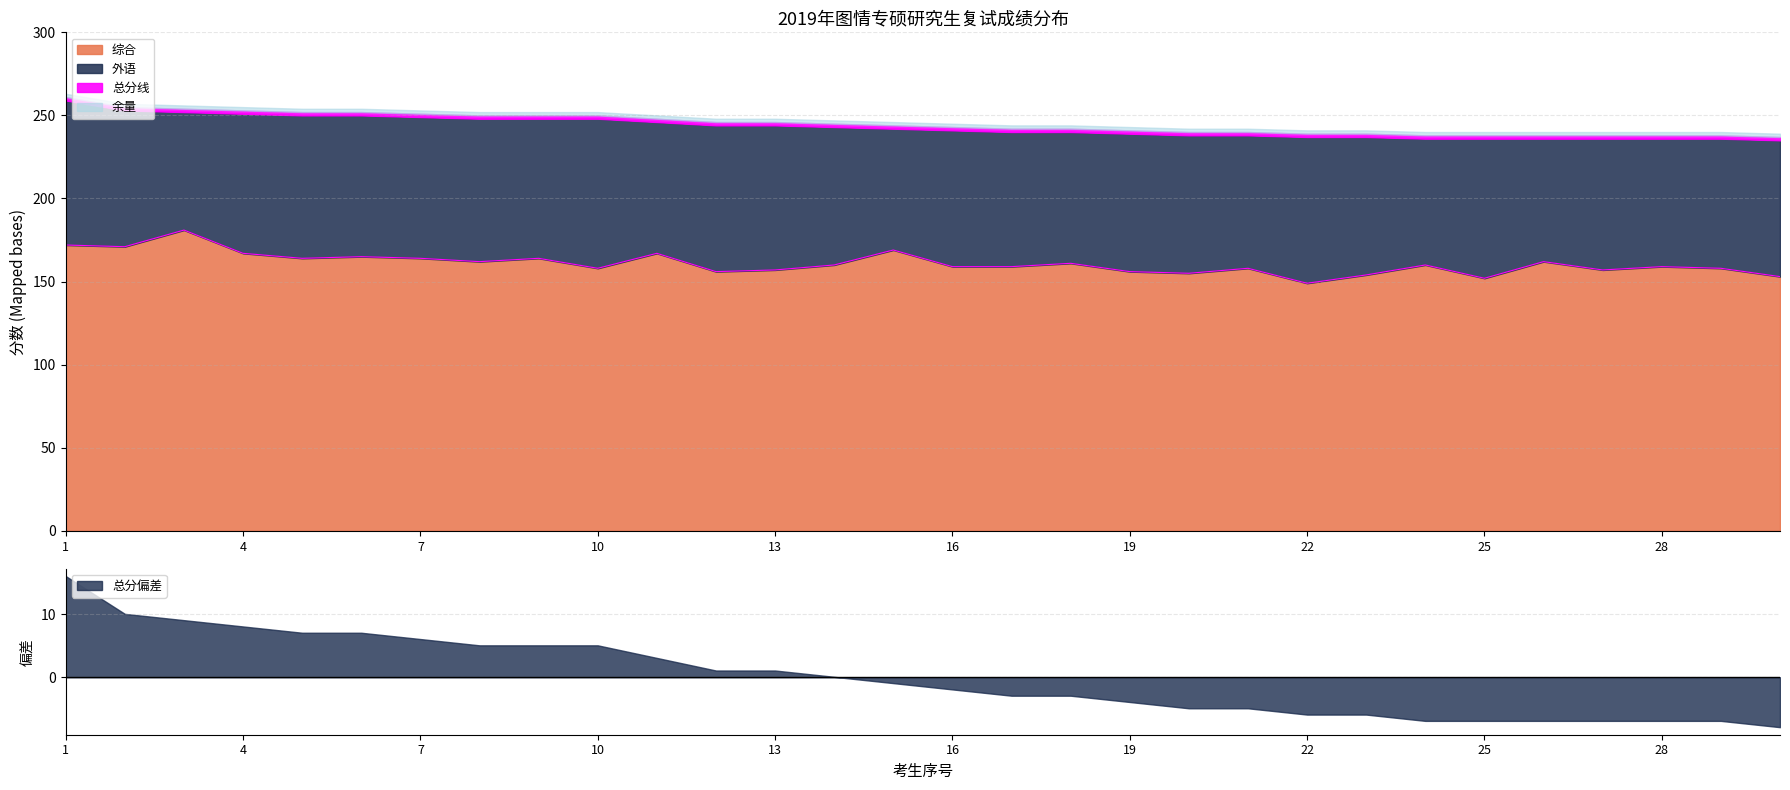

What is the minimum value shown in the chart?

149